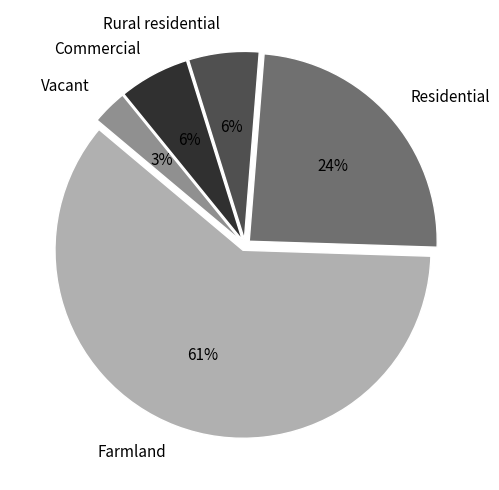

Is it true that Residential is 9% of the pie?

False